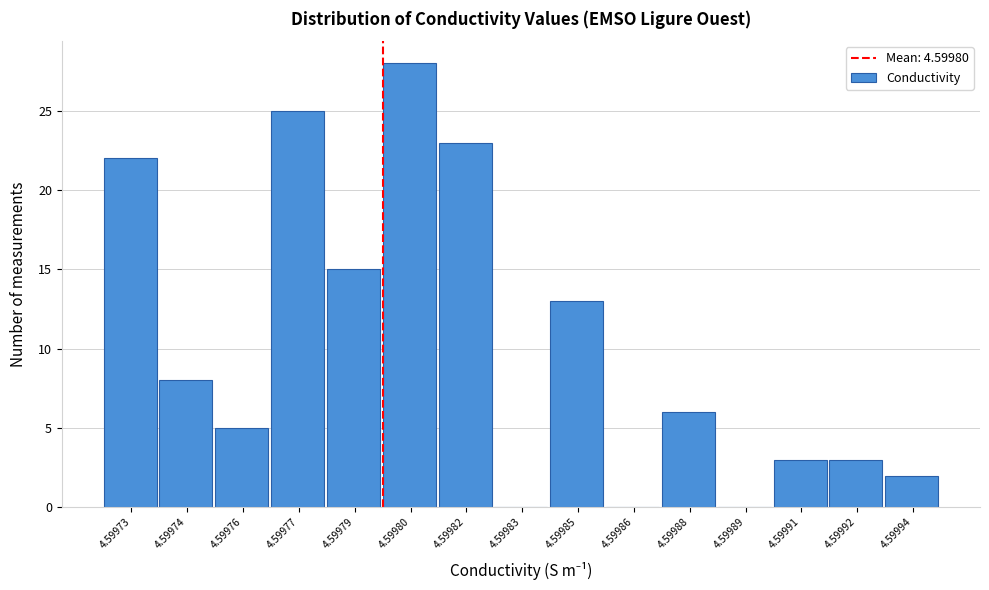

Reading left to right, extract all data points from this chart.

4.59973=22	4.59974=8	4.59976=5	4.59977=25	4.59979=15	4.59980=28	4.59982=23	4.59983=0	4.59985=13	4.59986=0	4.59988=6	4.59989=0	4.59991=3	4.59992=3	4.59994=2